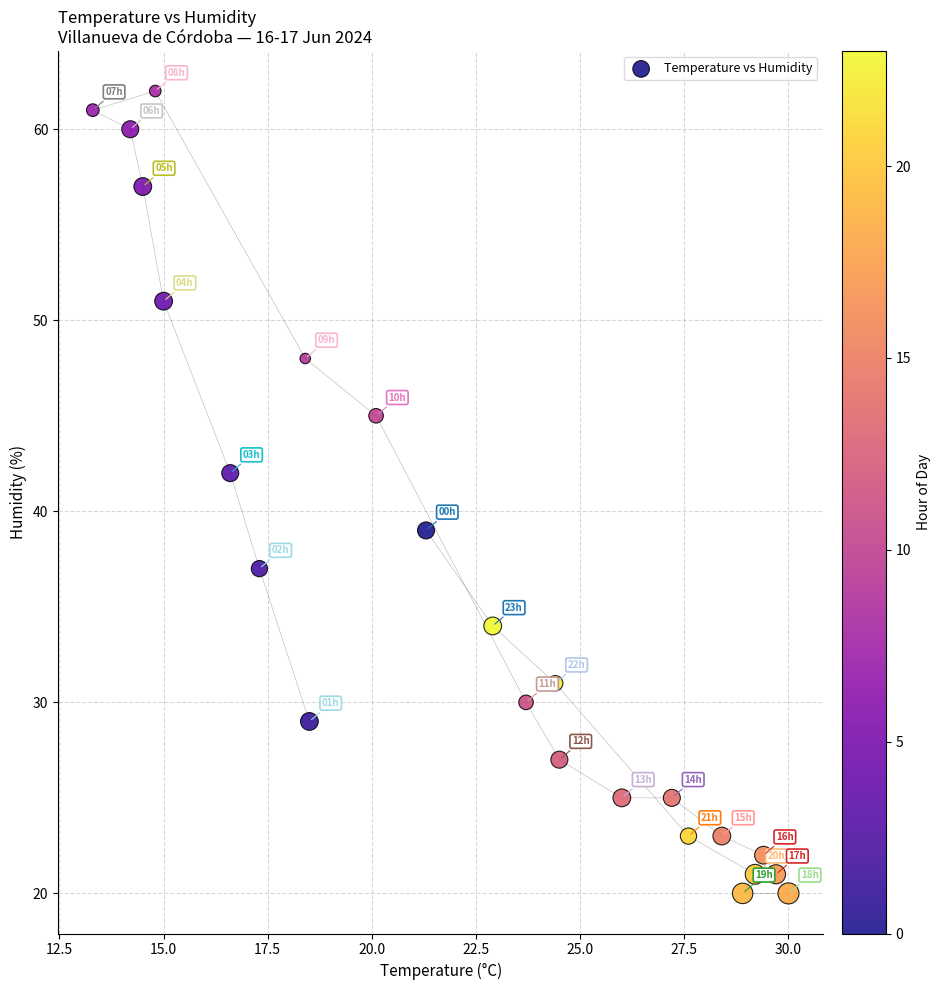

What Y value in the scatter plot is closest to 41?

42